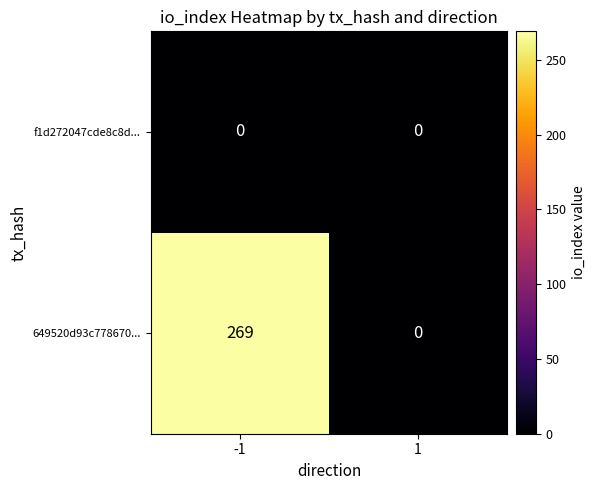

The 649520d93c778670... series shows 157 at 1. True or false?

False